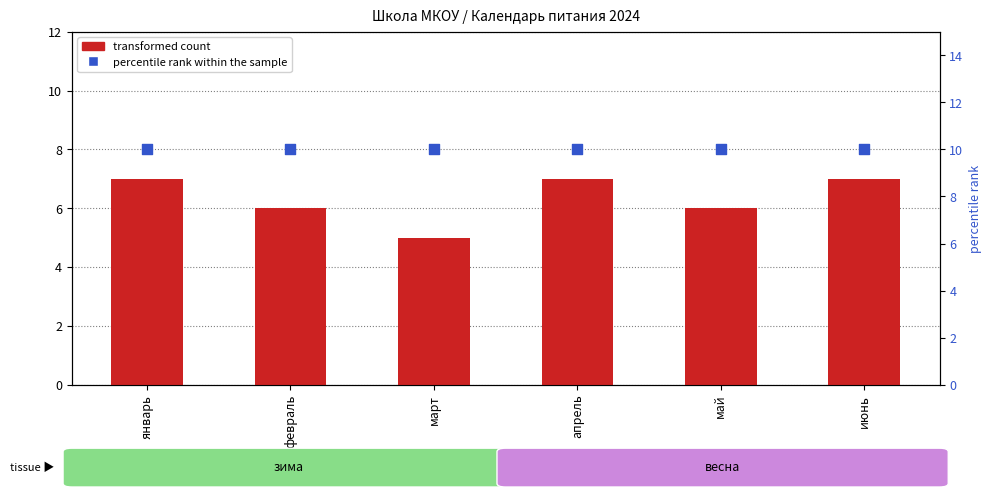

Is the value of transformed count at апрель greater than the value of percentile rank within the sample at май?

No